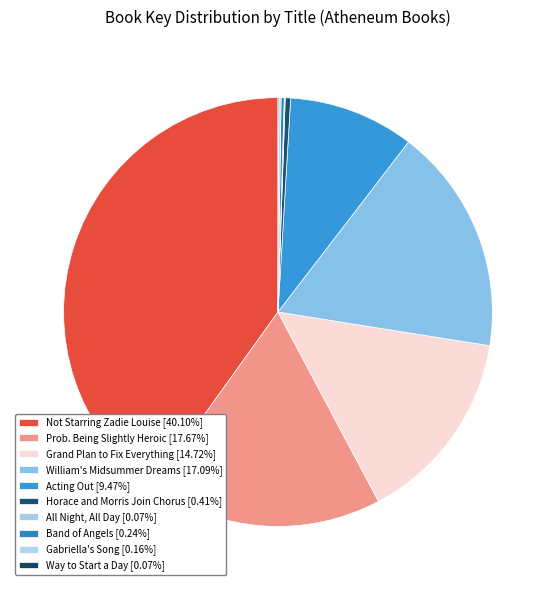

How many slices are in this pie chart?

10